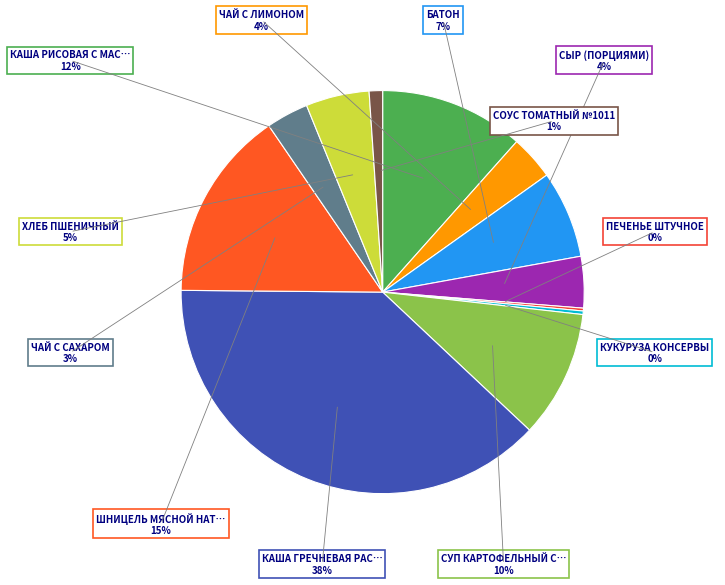

Between КАША ГРЕЧНЕВАЯ РАССЫПЧАТАЯ and ПЕЧЕНЬЕ ШТУЧНОЕ, which is larger?

КАША ГРЕЧНЕВАЯ РАССЫПЧАТАЯ